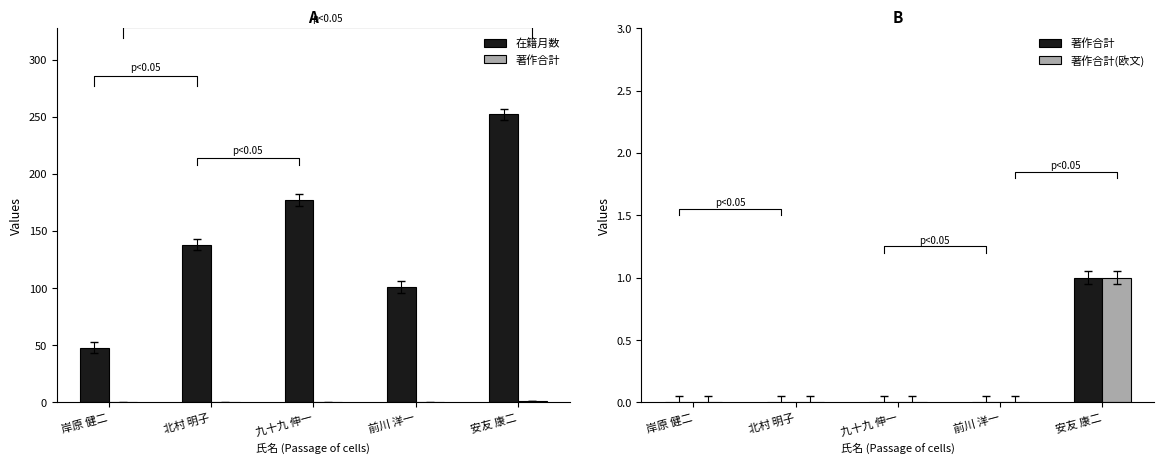

The value of 在籍月数 at 九十九 伸一 is 177. True or false?

True